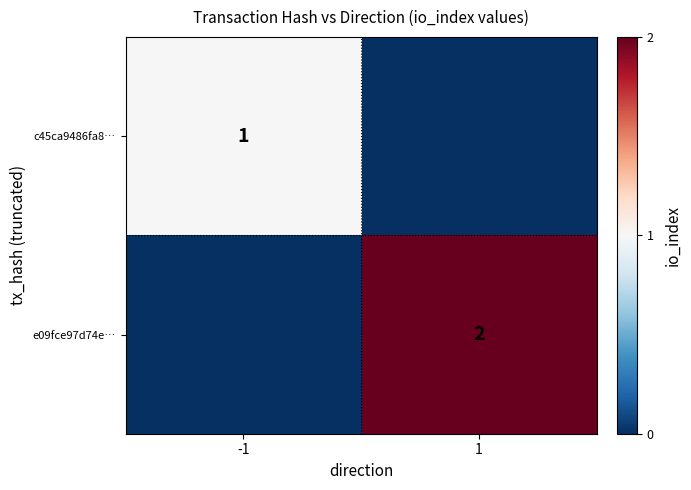

What is the total value across all series at -1?

1